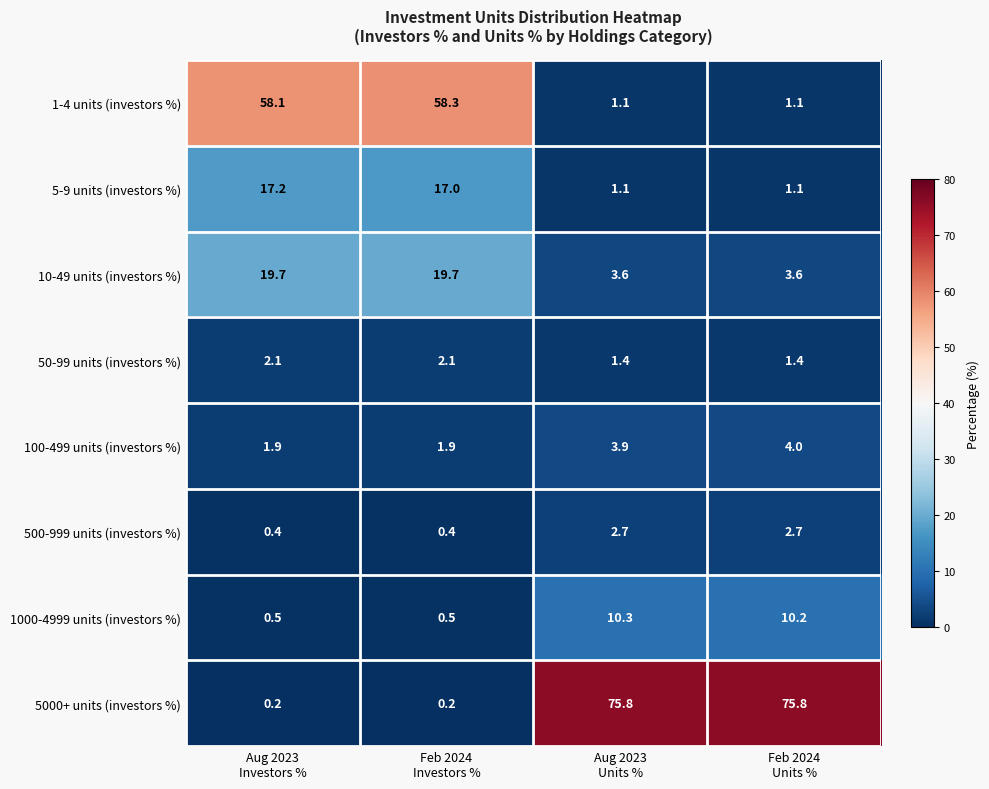

How many data points does each series have?

4